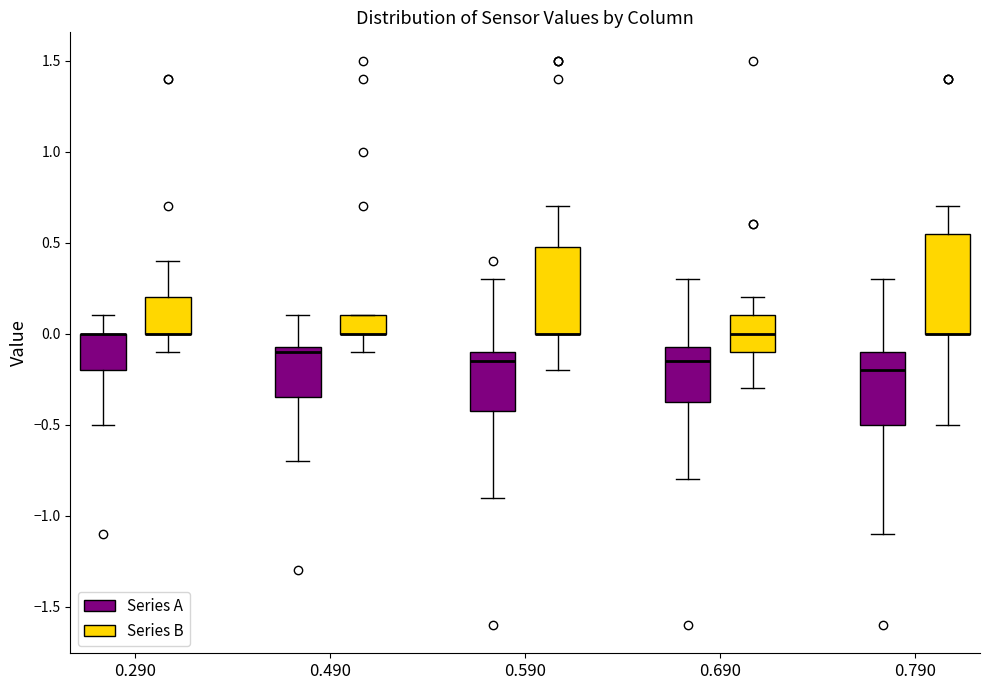

Where does the upper whisker of the box for 0.690 (Series A) end on the y-axis? The values are not printed on the chart, so give them approximately, as read against the axis.

0.30